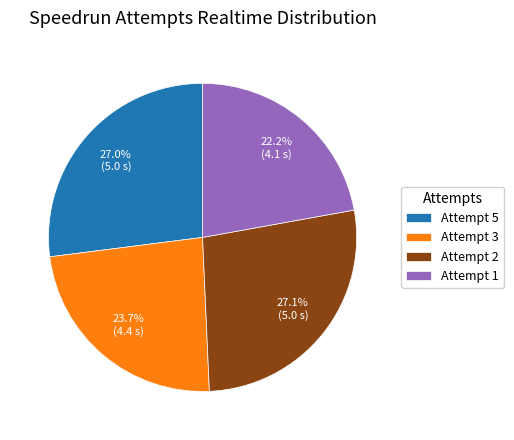

To the nearest percent, what is the difference between the largest and smallest slice percentages?

5%